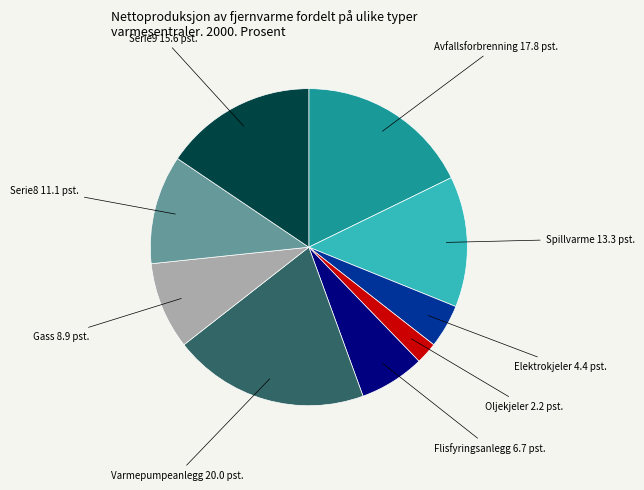

The Varmepumpeanlegg slice represents 20% of the pie. True or false?

True